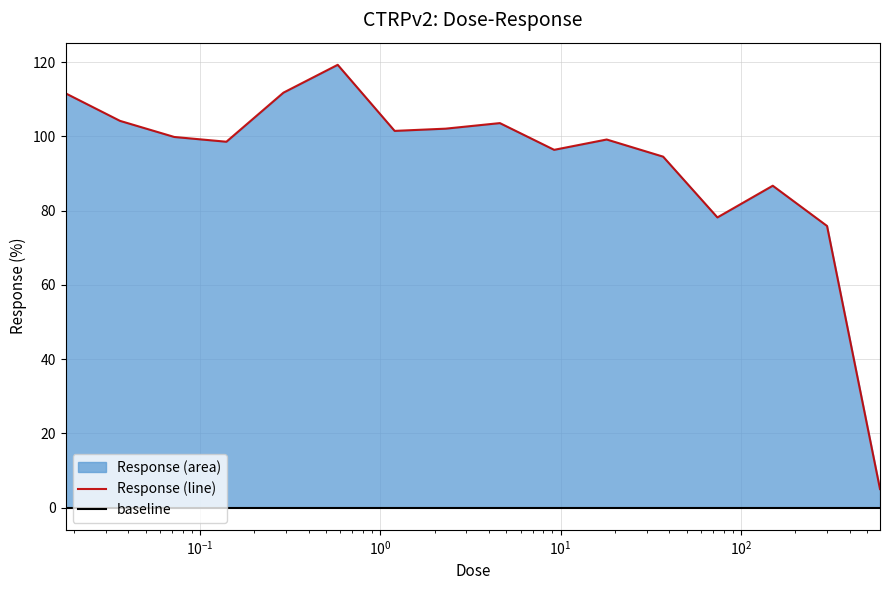

List the labels in order of value, smallest first.

590.0, 300.0, 74.0, 150.0, 37.0, 9.2, 0.14, 18.0, 0.072, 1.2, 2.3, 4.6, 0.036, 0.018, 0.29, 0.58